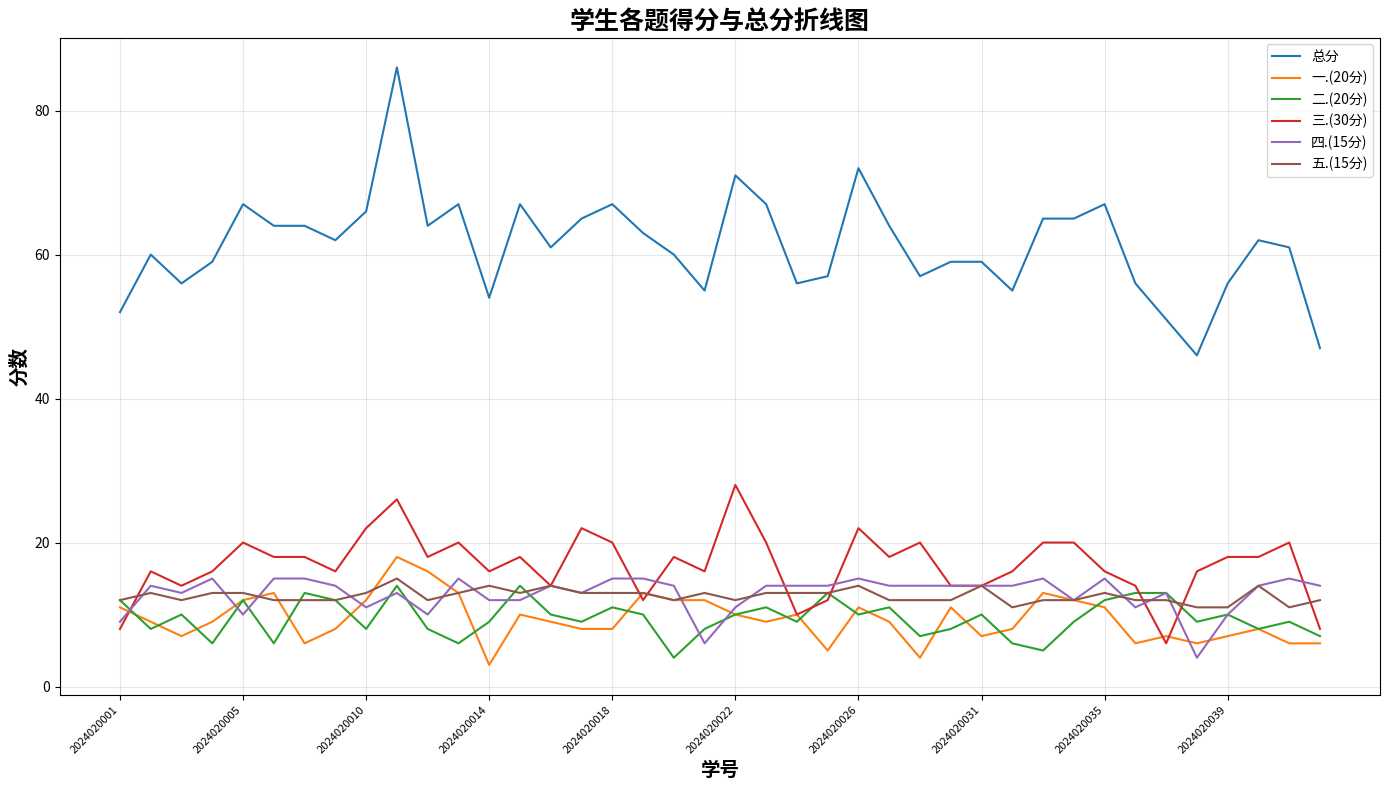

What is the greatest value displayed?

86